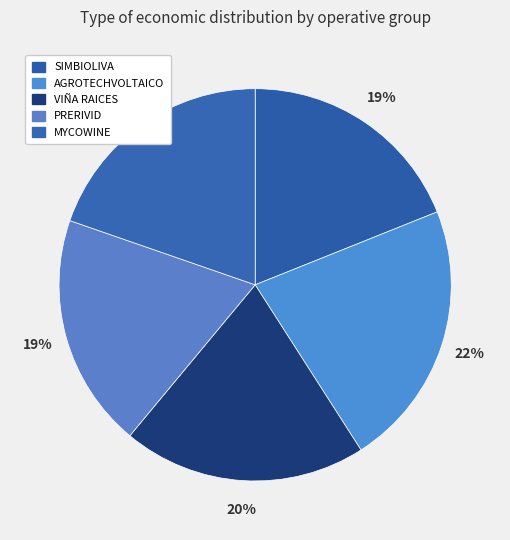

Is there a majority slice in this chart?

No